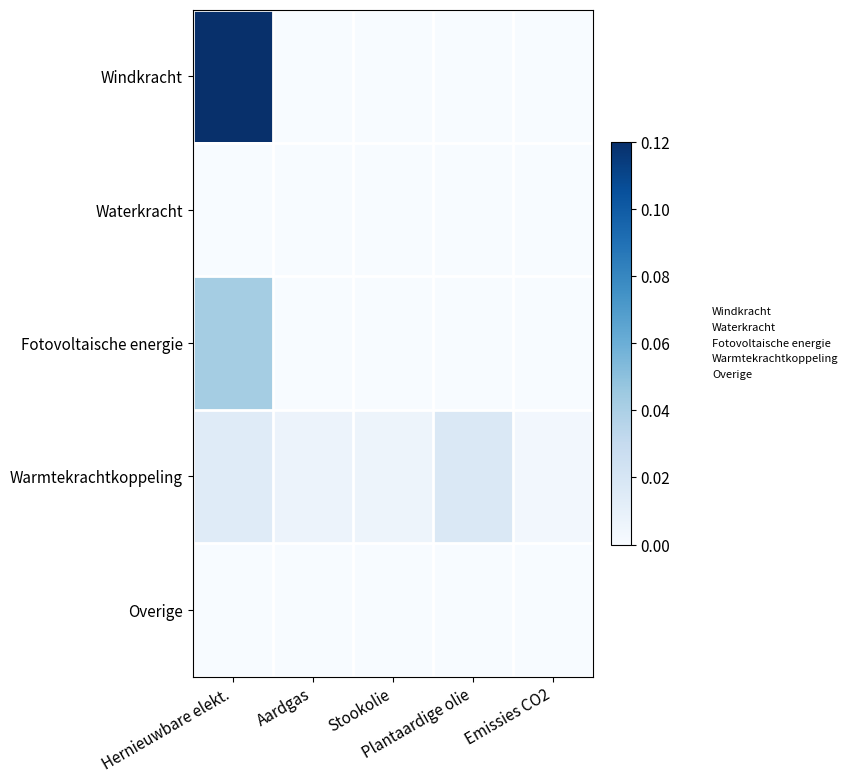

At Plantaardige olie, list the series in order from smallest to largest.

Windkracht, Waterkracht, Fotovoltaische energie, Overige, Warmtekrachtkoppeling